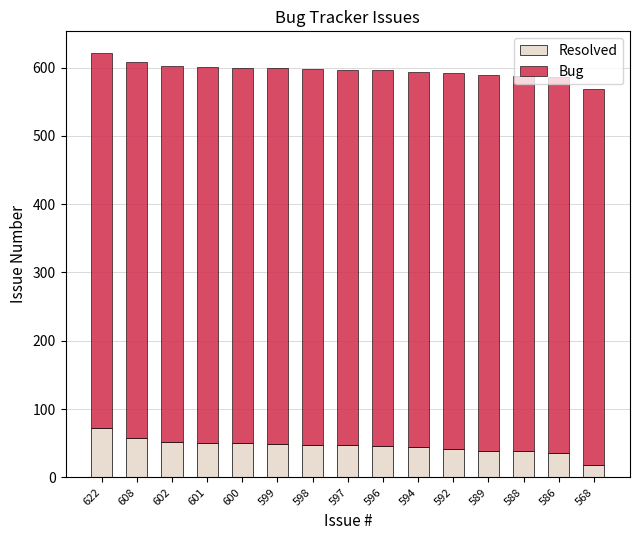

Does the chart contain any negative values?

No